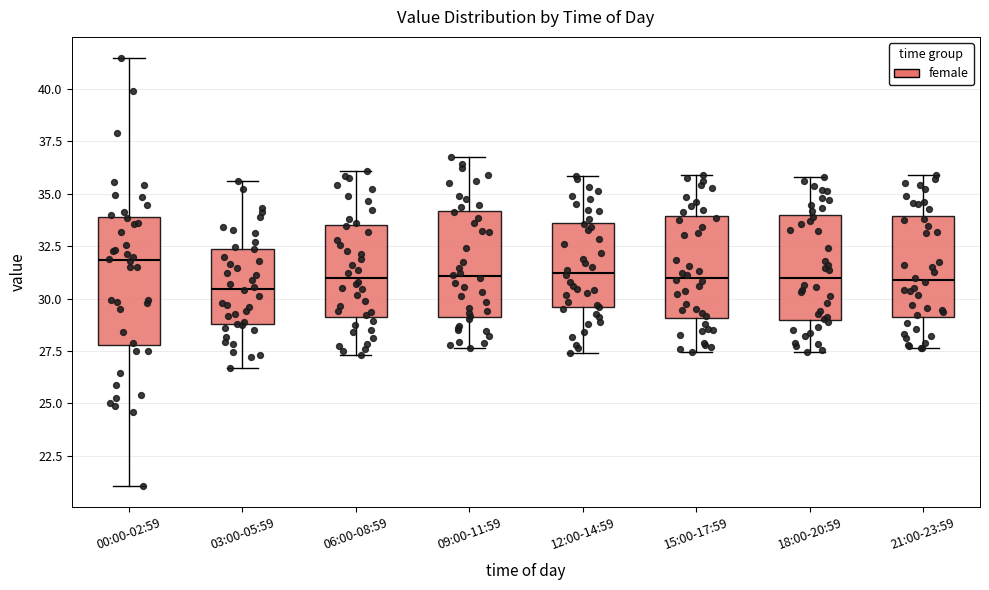

Reading left to right, read every box against the y-axis: the position of its median line, the range the box covers, and the ends of its whiskers. The values are not printed on the chart, so give them approximately, as read against the axis.

00:00-02:59: median 32.0, box 28.0 to 34.0, whiskers 21.0 to 41.5
03:00-05:59: median 30.5, box 29.0 to 32.5, whiskers 26.5 to 35.5
06:00-08:59: median 31.0, box 29.0 to 33.5, whiskers 27.5 to 36.0
09:00-11:59: median 31.0, box 29.0 to 34.0, whiskers 27.5 to 37.0
12:00-14:59: median 31.0, box 29.5 to 33.5, whiskers 27.5 to 36.0
15:00-17:59: median 31.0, box 29.0 to 34.0, whiskers 27.5 to 36.0
18:00-20:59: median 31.0, box 29.0 to 34.0, whiskers 27.5 to 36.0
21:00-23:59: median 31.0, box 29.0 to 34.0, whiskers 27.5 to 36.0